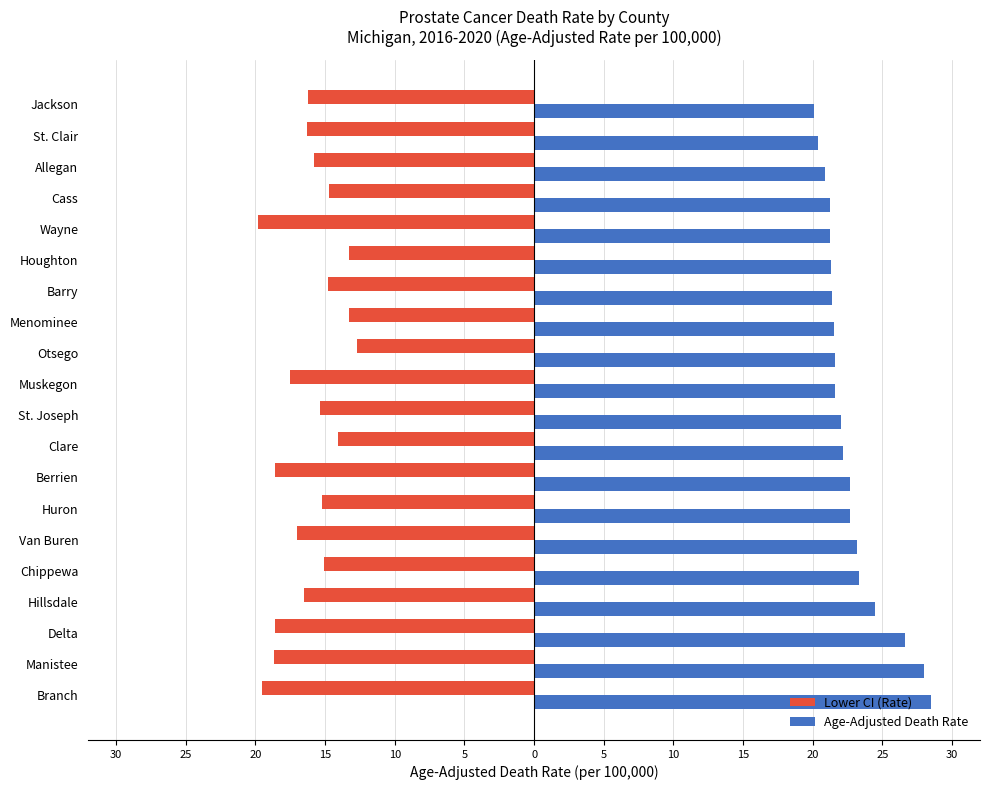

What are all the series names shown in the legend?

Lower CI (Rate), Age-Adjusted Death Rate